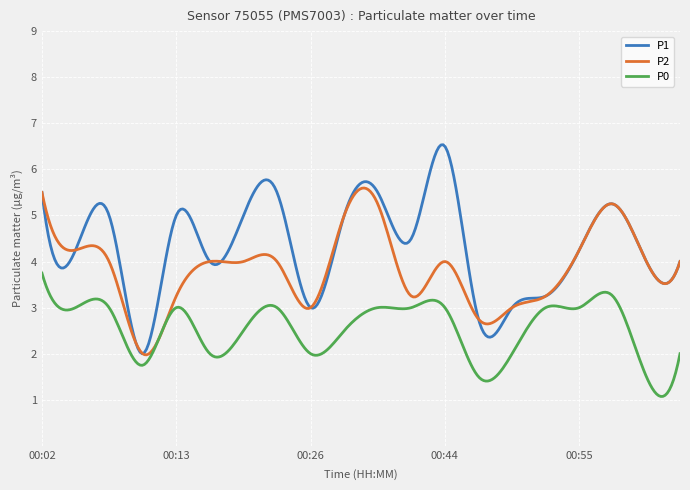

How many lines are shown in the chart?

3